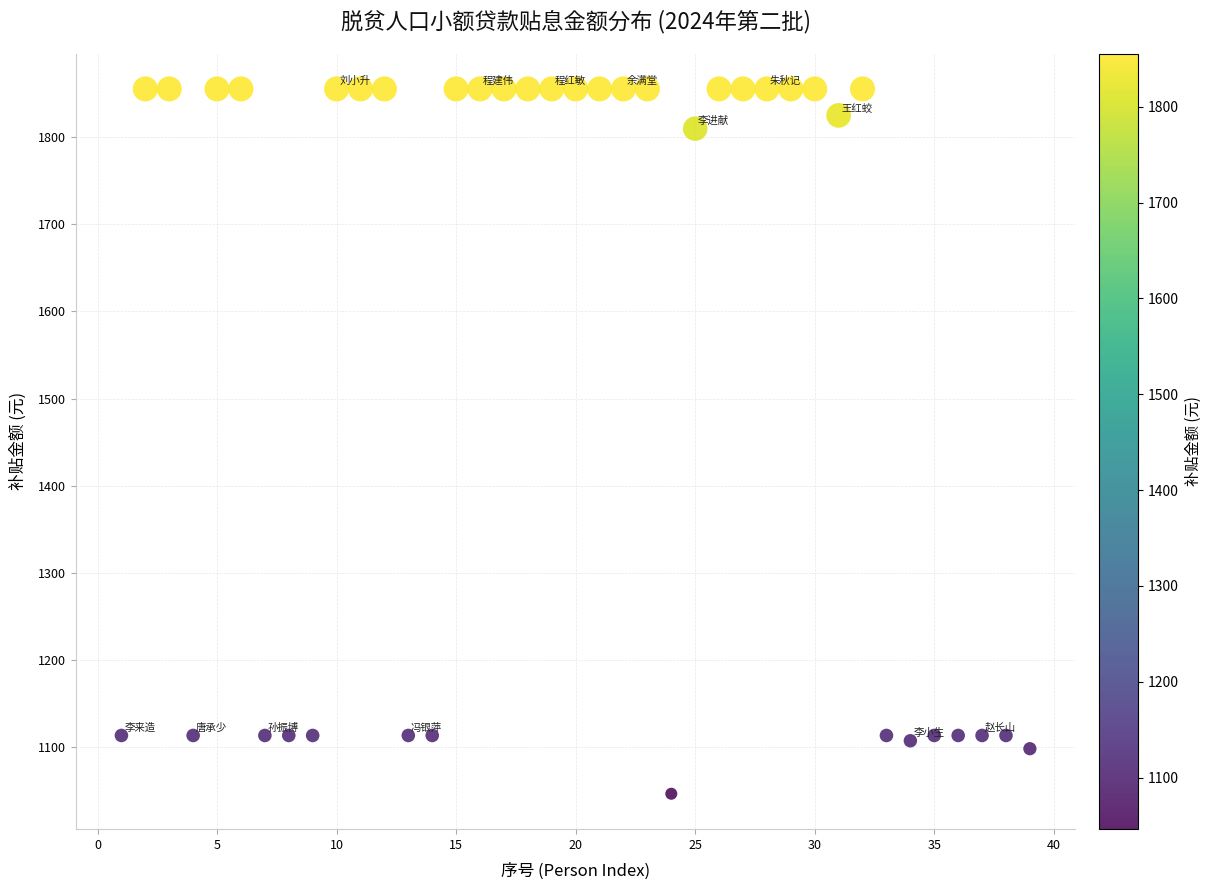

What is the range of X values (max minus min)?

38.0